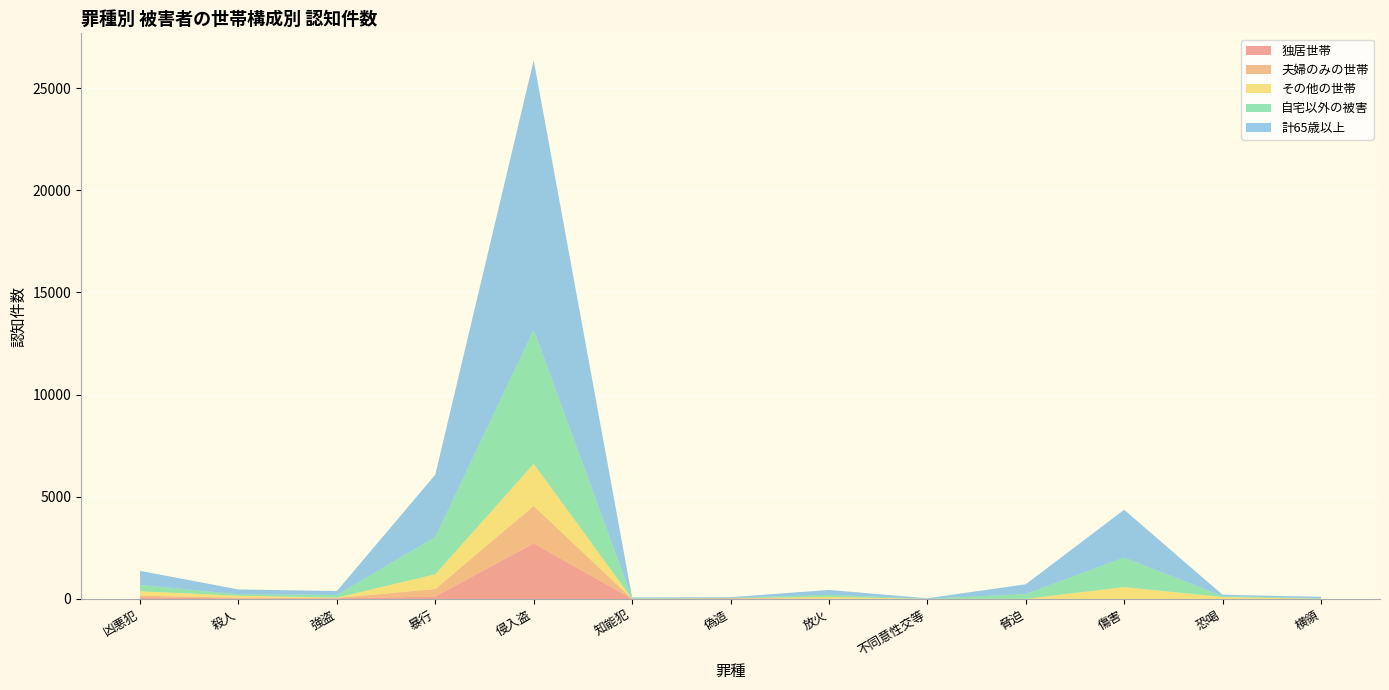

Reading left to right, transcribe all the data shown in this chart.

独居世帯: 84	22	30	115	2719	1	29	7	0	0	0	0	0
夫婦のみの世帯: 79	40	17	371	1832	2	2	0	0	0	2	1	4
その他の世帯: 215	97	19	724	2066	4	4	97	2	6	580	96	6
自宅以外の被害: 309	72	128	1823	6564	29	23	98	11	236	1448	43	29
計65歳以上: 689	234	194	3049	13181	40	29	239	22	476	2336	67	67